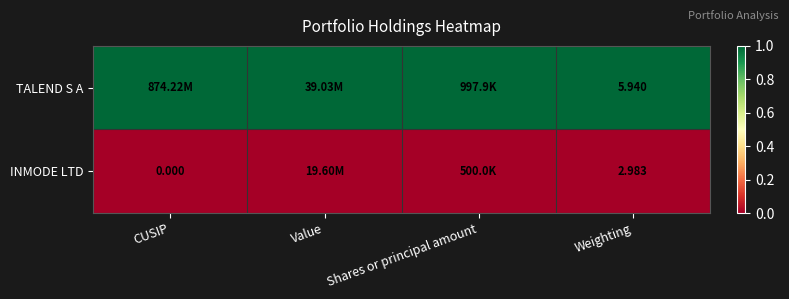

Between CUSIP and Shares or principal amount, which series saw the biggest shift?

TALEND S A